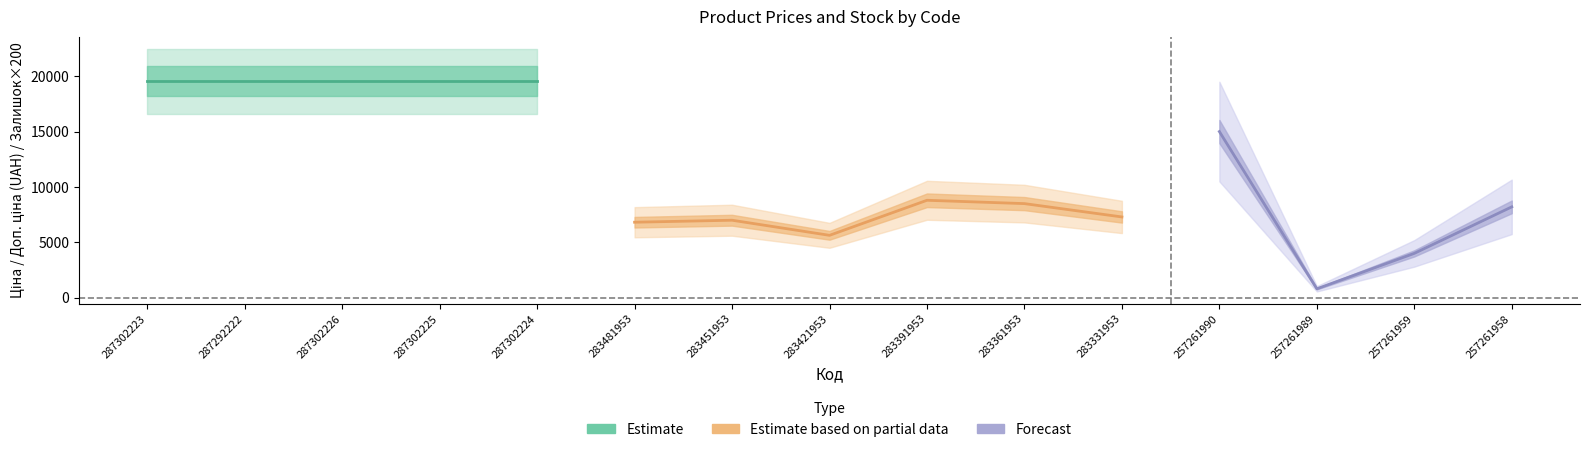

True or false: Залишок has more than 0 interior local peaks.

True